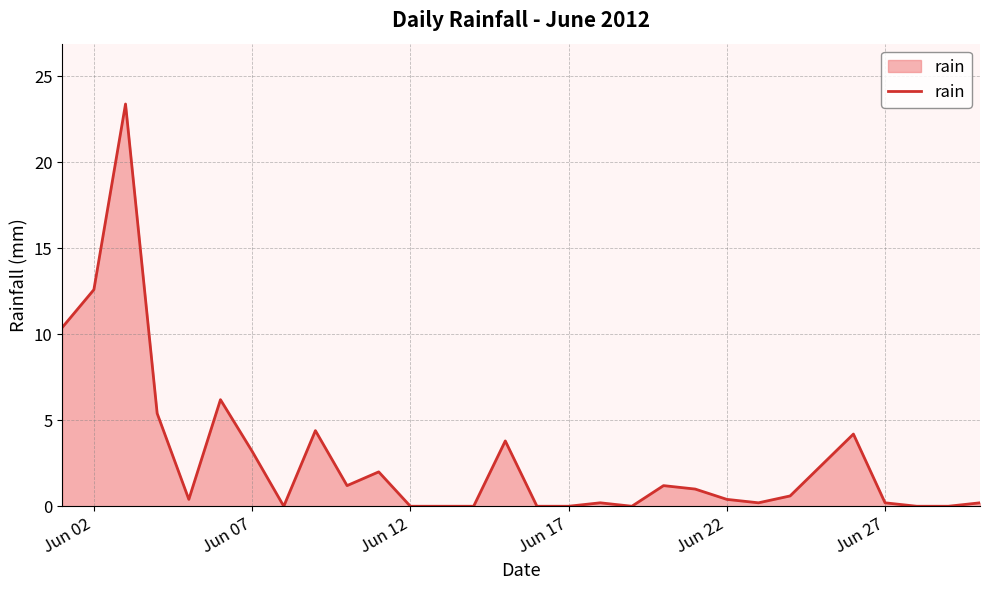

What is the maximum value shown in the chart?

23.4